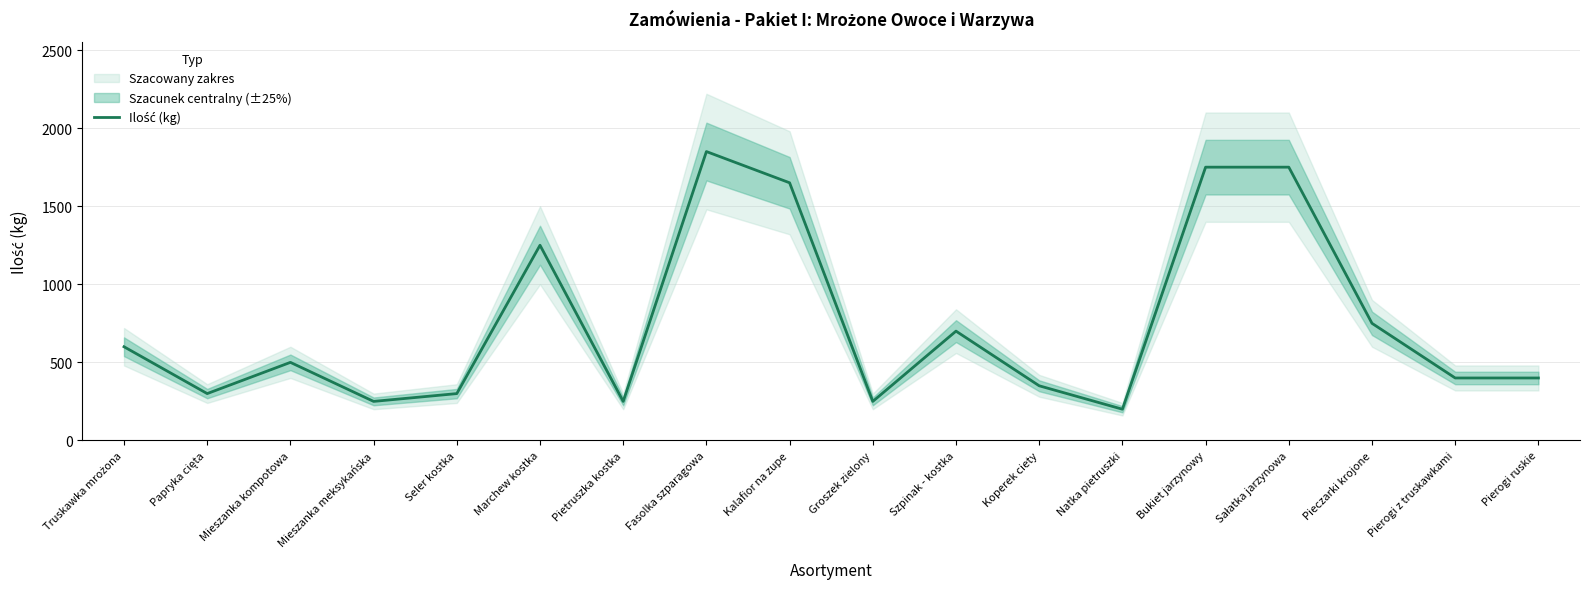

How many categories are shown in the chart?

18